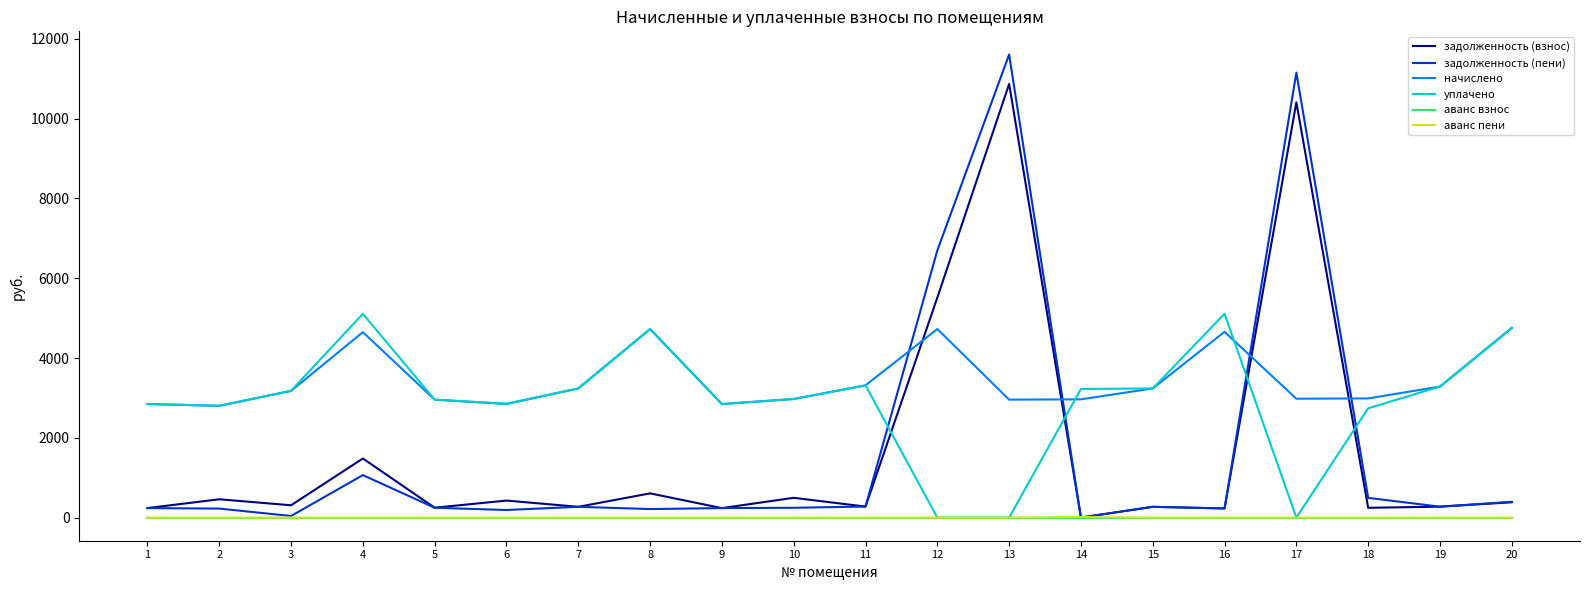

What is the highest value of the начислено series?

4758.0